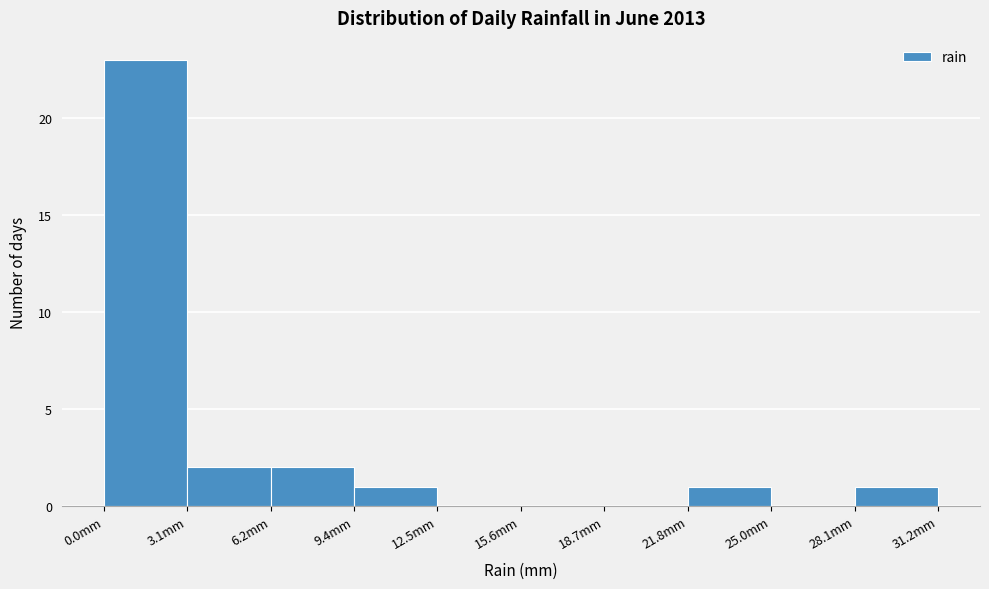

Reading left to right, list every bar in this chart as the range it spans on the x-axis followed by its height. Neither the bar edges nor the heights are printed on the chart, so give them approximately, as read against the axes.

0.0 to 3.0: 23
3.0 to 6.0: 2
6.0 to 9.5: 2
9.5 to 12.5: 1
12.5 to 15.5: 0
15.5 to 18.5: 0
18.5 to 22.0: 0
22.0 to 25.0: 1
25.0 to 28.0: 0
28.0 to 31.0: 1